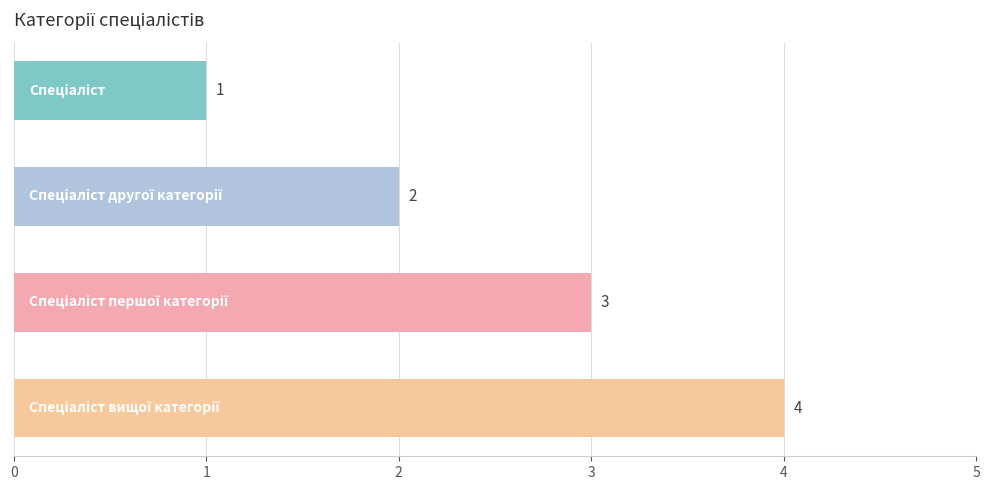

What is the maximum value shown in the chart?

4